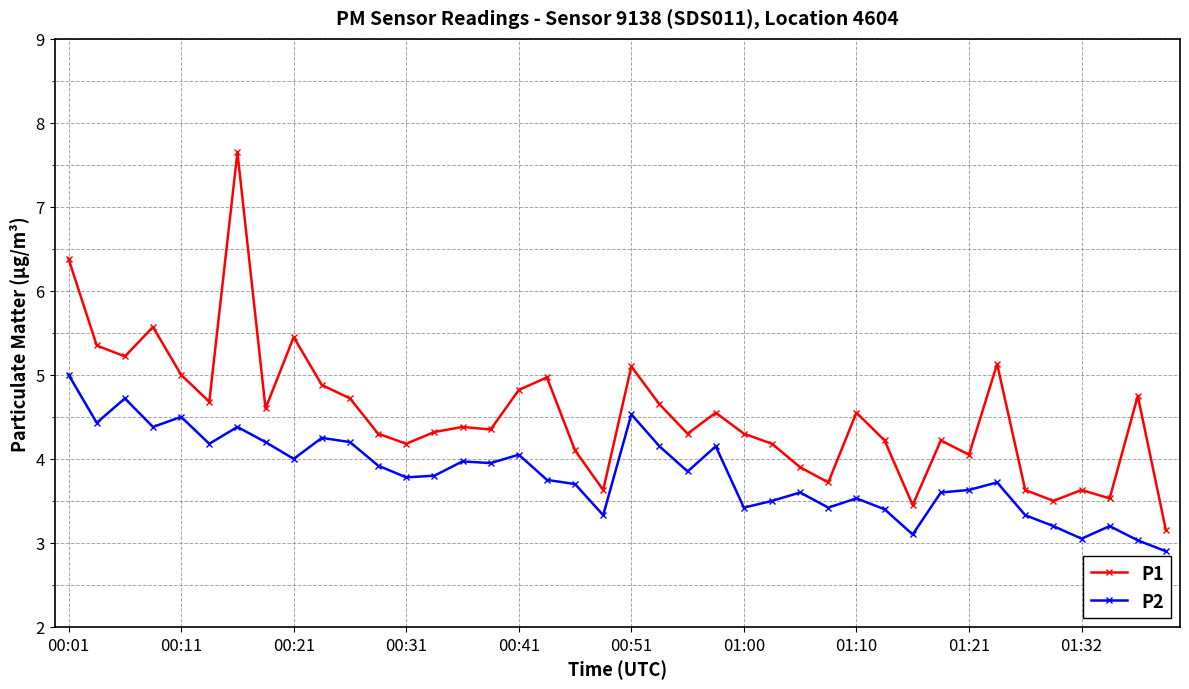

True or false: P2 has more than 0 interior local peaks.

True